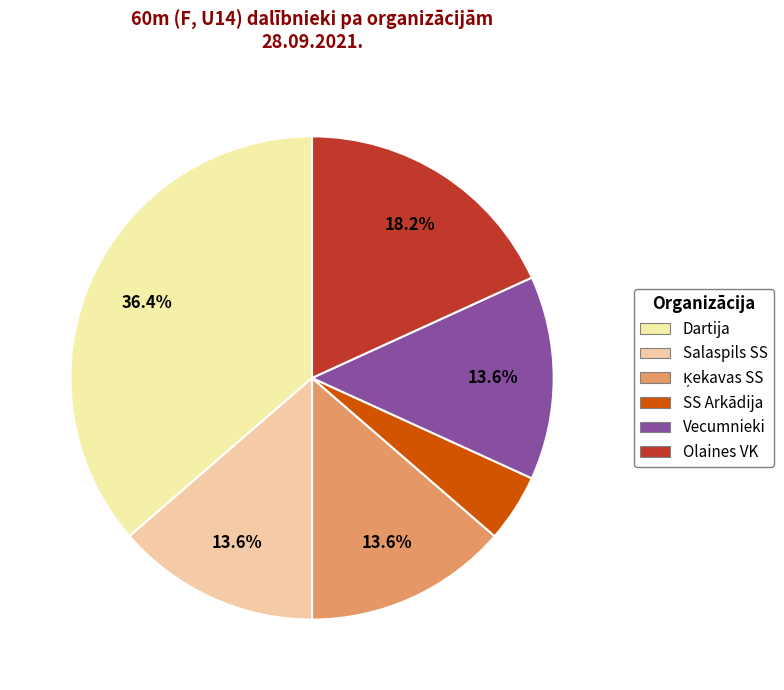

To the nearest percent, what is the combined percentage of Ķekavas SS and Dartija?

50%